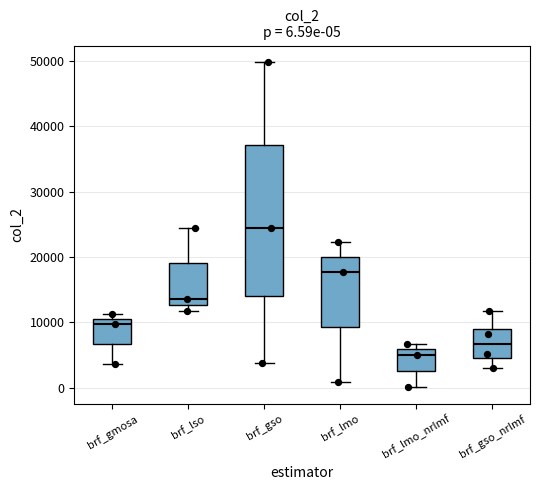

Which box's median line is the lowest?

brf_lmo_nrlmf